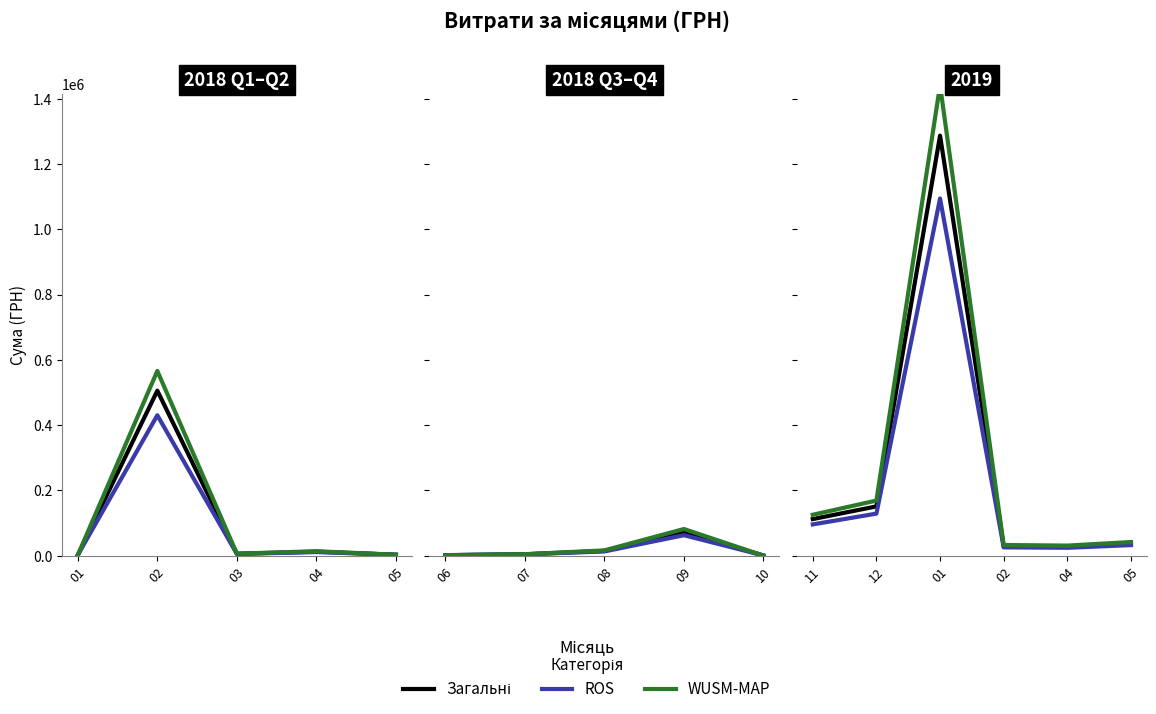

True or false: WUSM-MAP and Загальні intersect in this chart.

False